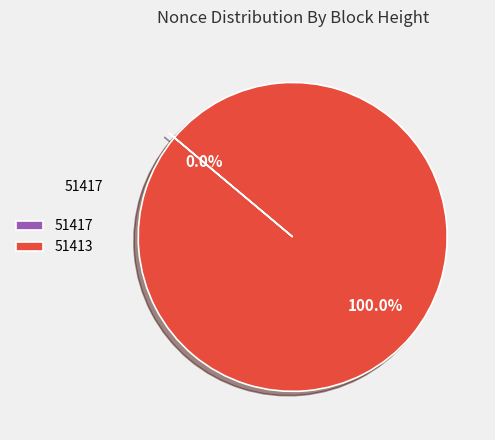

What is the largest slice in the pie chart?

51413